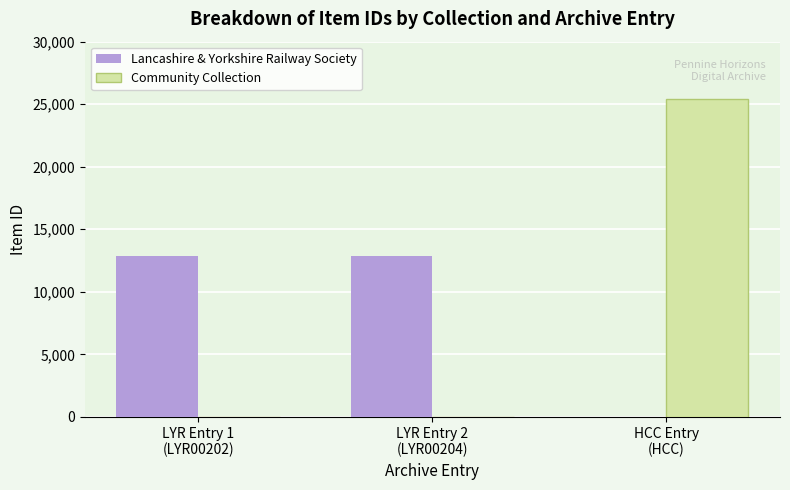

What is the maximum value shown in the chart?

25443